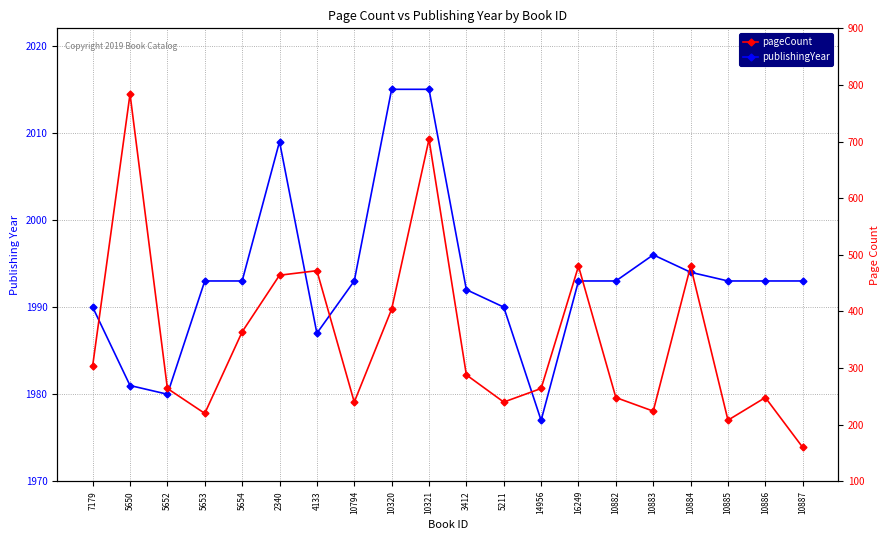

At which label does pageCount first exceed 288?

7179